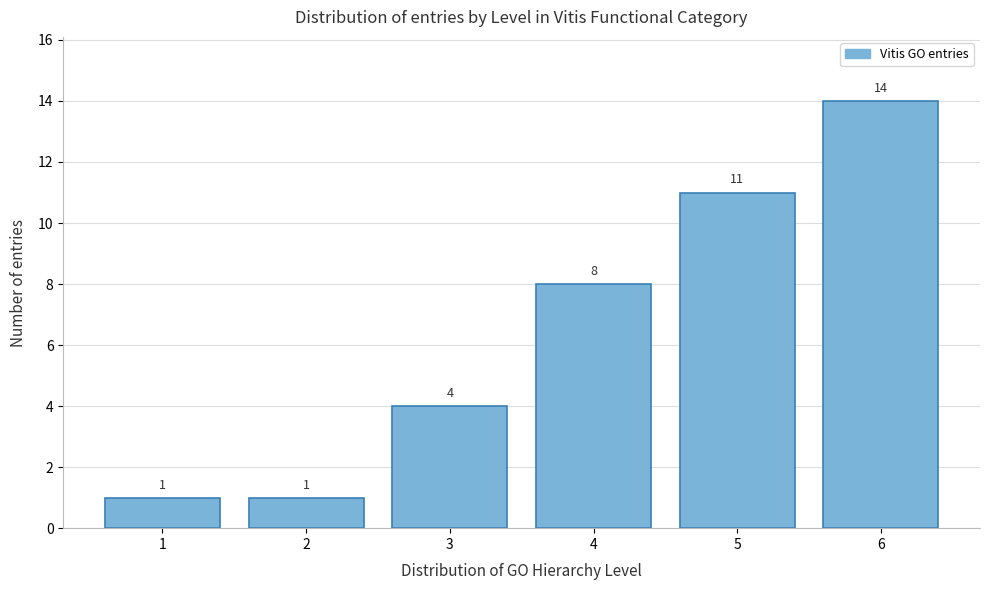

Reading left to right, transcribe this chart: for each bar, give the range it covers on the x-axis and its height.

0.5 to 1.5: 1
1.5 to 2.5: 1
2.5 to 3.5: 4
3.5 to 4.5: 8
4.5 to 5.5: 11
5.5 to 6.5: 14